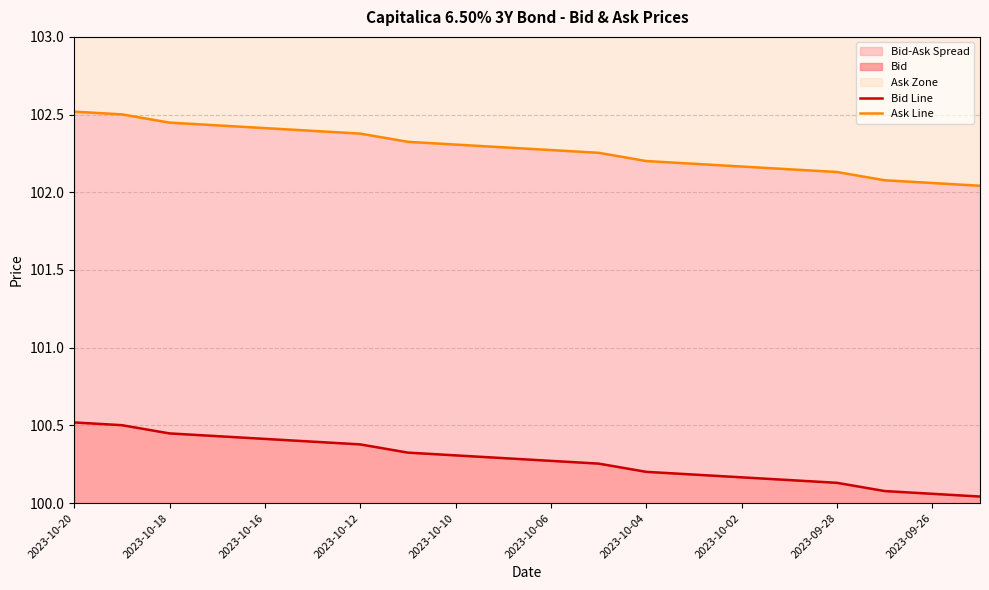

Which has a higher value, 18 or 2023-10-12?

2023-10-12